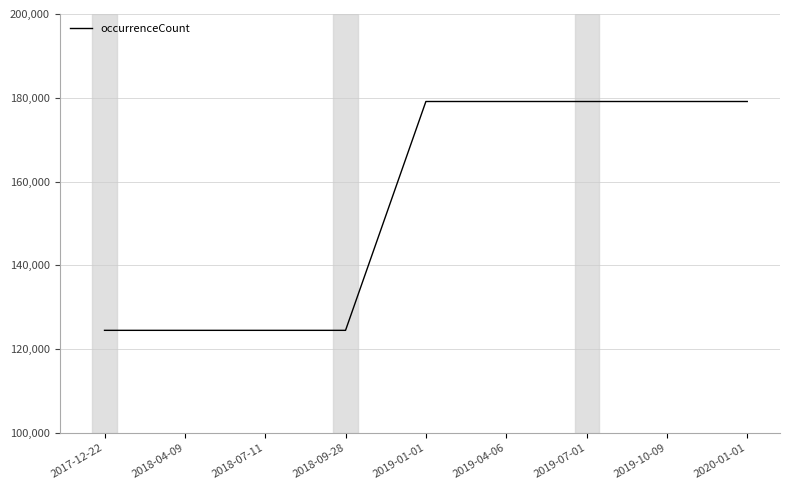

What is the difference between the second highest and minimum values?

54617